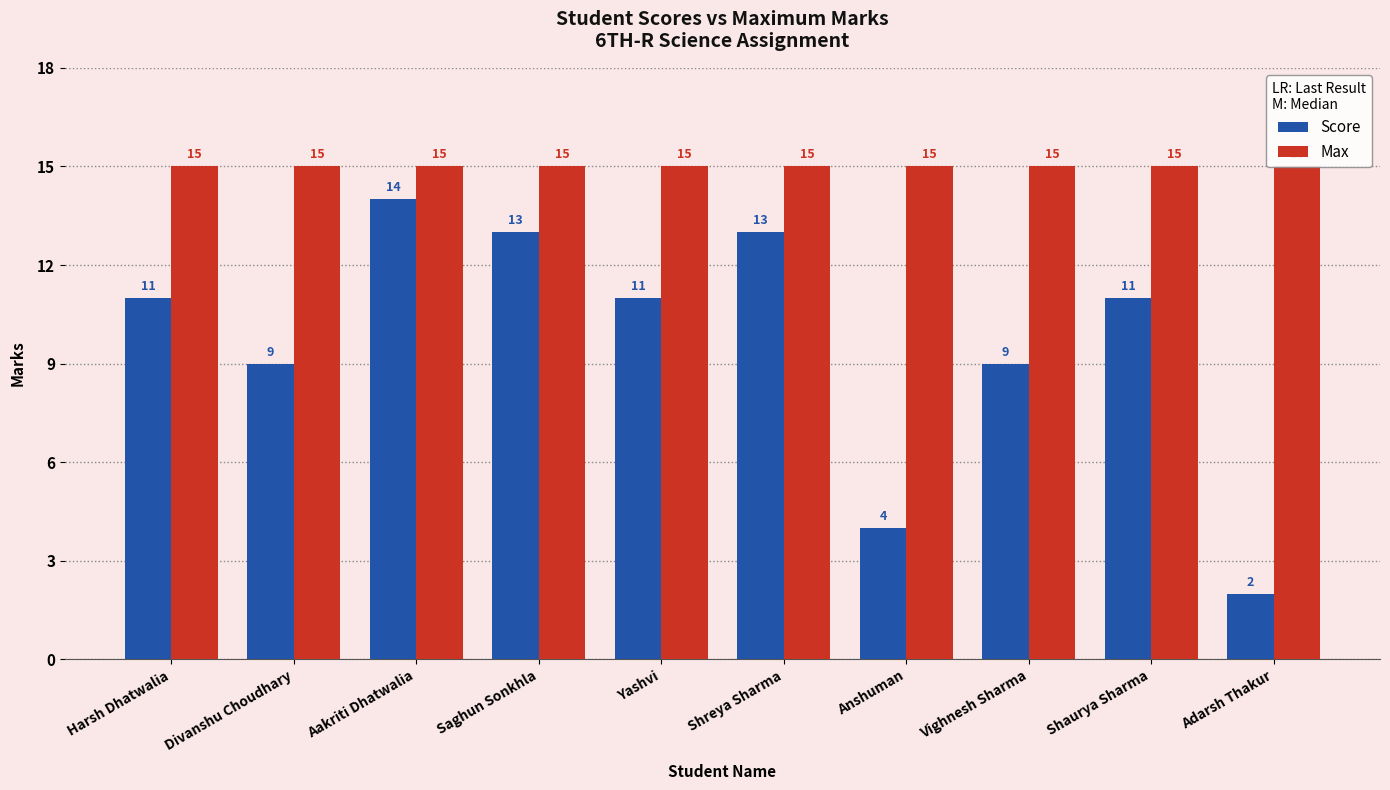

What are all the series names shown in the legend?

Score, Max